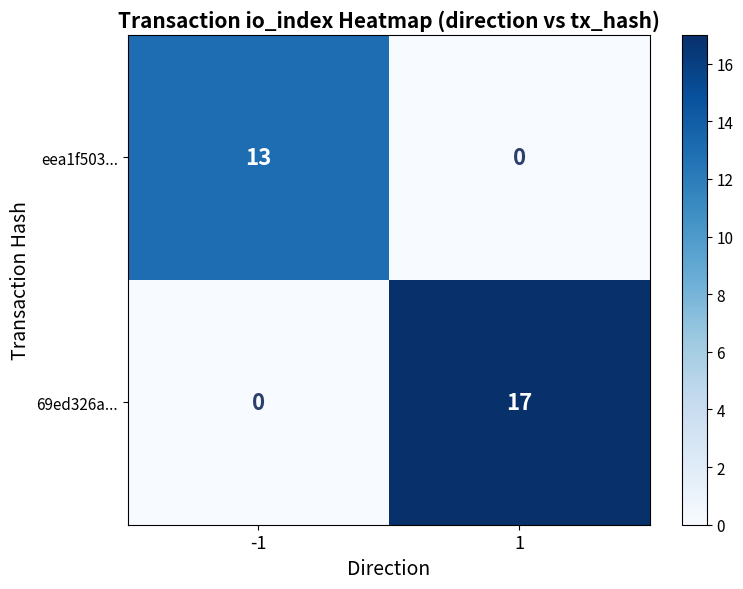

What is the spread (max minus min) of values at -1?

13